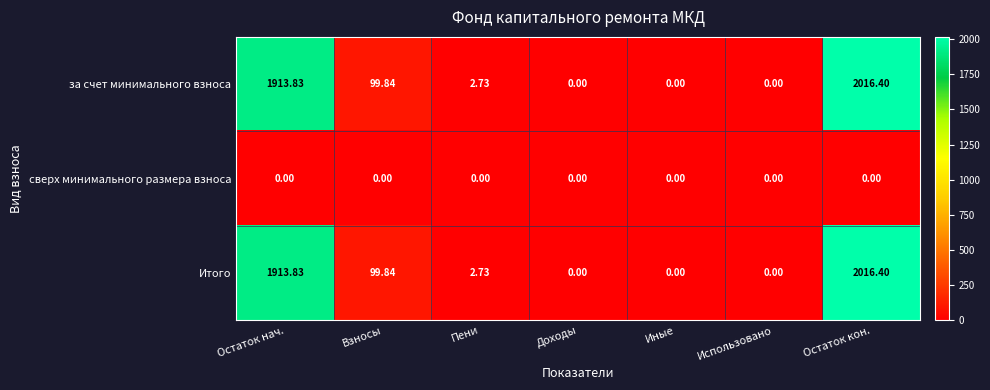

At which category is the sum across all series the highest?

Остаток кон.